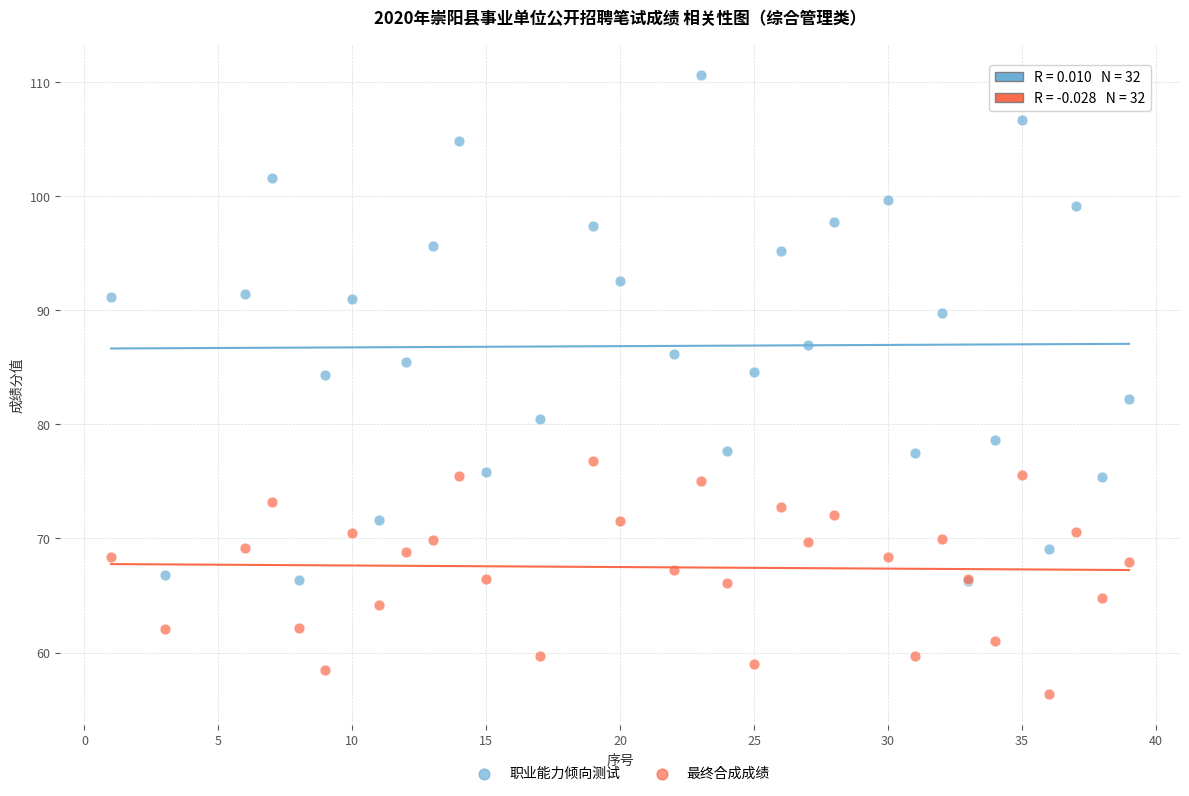

What are all the series names shown in the legend?

职业能力倾向测试, 最终合成成绩